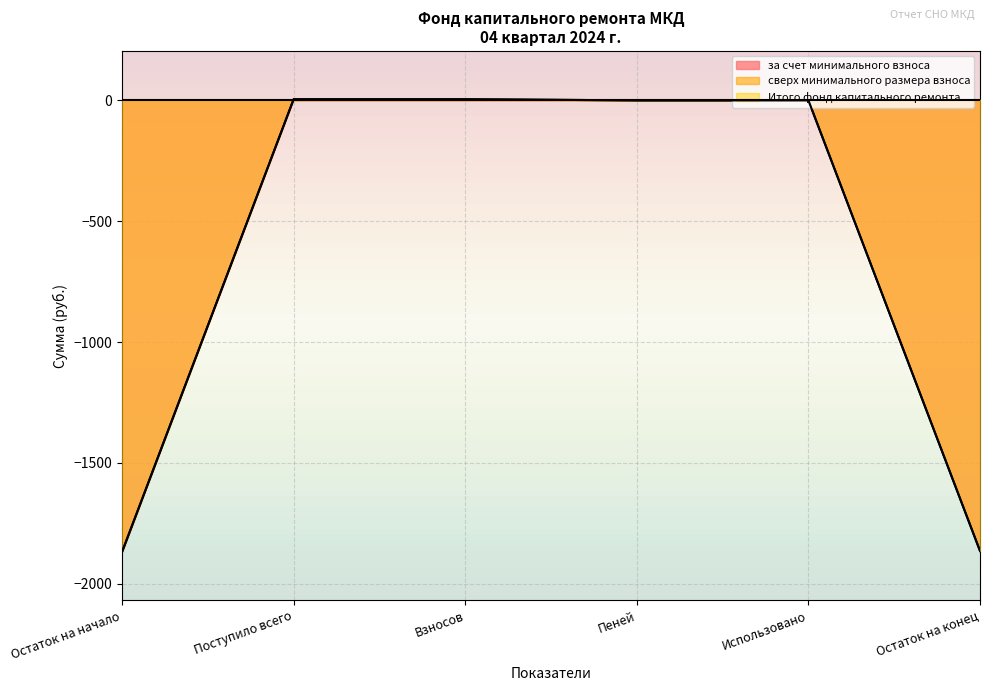

Which series has the largest total across all categories?

за счет минимального взноса